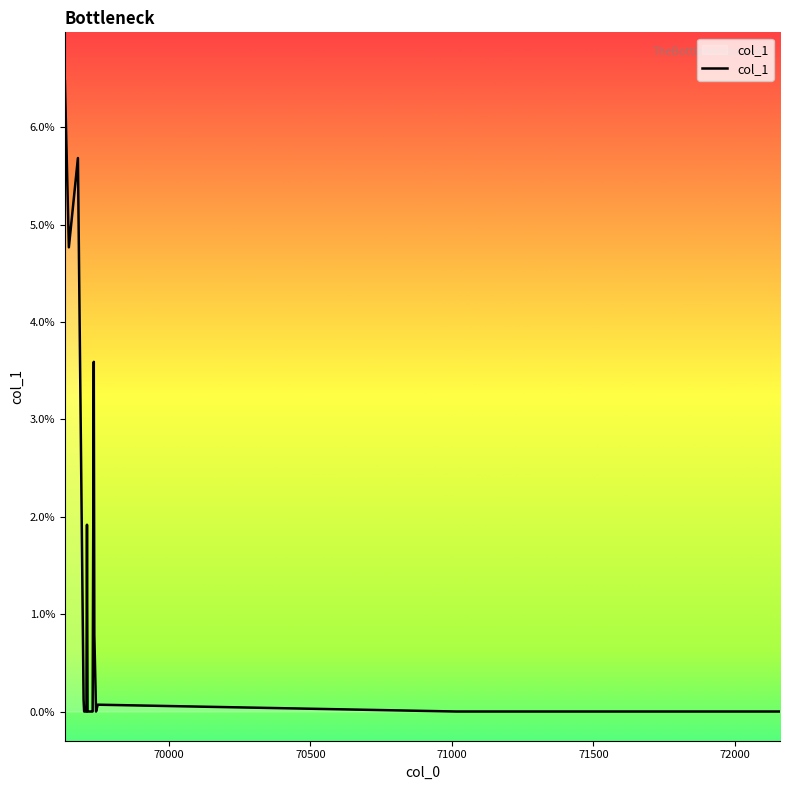

What is the difference between the maximum and minimum values?

6.5